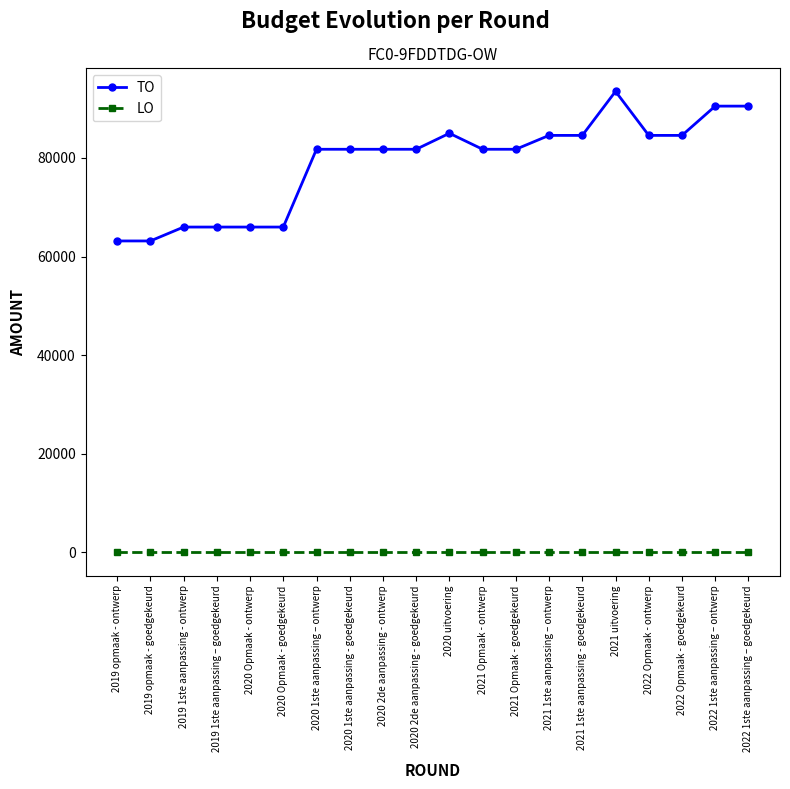

True or false: TO and LO cross at least once.

False